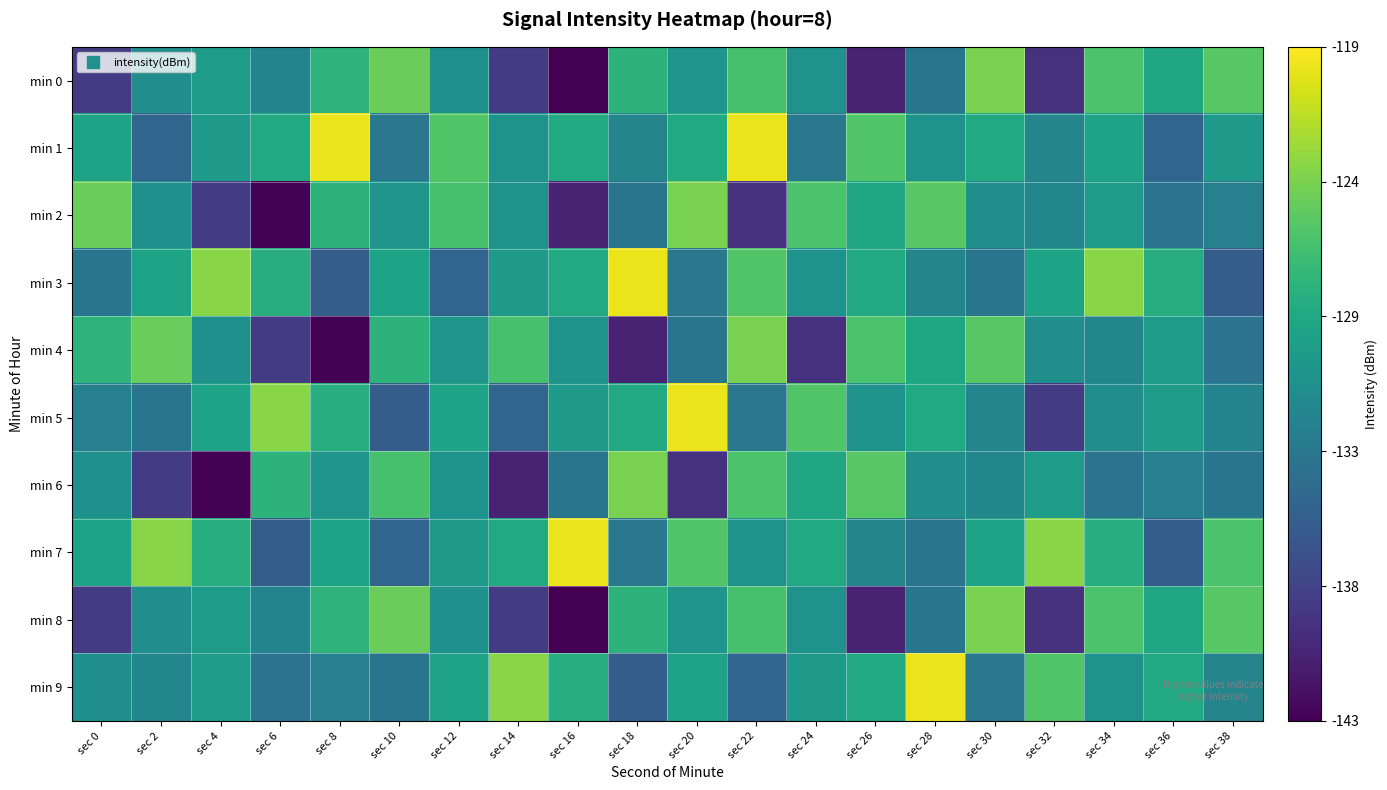

Reading left to right, transcribe all the data shown in this chart.

min 0: sec 0=-138.7	sec 2=-131.2	sec 4=-129.9	sec 6=-132.1	sec 8=-127.4	sec 10=-124.5	sec 12=-131.0	sec 14=-138.8	sec 16=-143.0	sec 18=-127.5	sec 20=-130.5	sec 22=-126.0	sec 24=-130.8	sec 26=-140.6	sec 28=-133.6	sec 30=-123.8	sec 32=-139.6	sec 34=-125.8	sec 36=-128.8	sec 38=-125.3
min 1: sec 0=-129.0	sec 2=-135.2	sec 4=-130.1	sec 6=-128.4	sec 8=-119.7	sec 10=-133.4	sec 12=-125.5	sec 14=-130.7	sec 16=-128.4	sec 18=-132.0	sec 20=-128.4	sec 22=-119.7	sec 24=-133.4	sec 26=-125.5	sec 28=-130.7	sec 30=-128.4	sec 32=-132.0	sec 34=-129.0	sec 36=-135.2	sec 38=-130.1
min 2: sec 0=-124.5	sec 2=-131.0	sec 4=-138.8	sec 6=-143.0	sec 8=-127.5	sec 10=-130.5	sec 12=-126.0	sec 14=-130.8	sec 16=-140.6	sec 18=-133.6	sec 20=-123.8	sec 22=-139.6	sec 24=-125.8	sec 26=-128.8	sec 28=-125.3	sec 30=-131.1	sec 32=-132.0	sec 34=-129.8	sec 36=-133.9	sec 38=-132.5
min 3: sec 0=-133.6	sec 2=-129.1	sec 4=-123.3	sec 6=-128.1	sec 8=-135.9	sec 10=-129.0	sec 12=-135.2	sec 14=-130.1	sec 16=-128.4	sec 18=-119.7	sec 20=-133.4	sec 22=-125.5	sec 24=-130.7	sec 26=-128.4	sec 28=-132.0	sec 30=-133.6	sec 32=-129.1	sec 34=-123.3	sec 36=-128.1	sec 38=-135.9
min 4: sec 0=-127.4	sec 2=-124.5	sec 4=-131.0	sec 6=-138.8	sec 8=-143.0	sec 10=-127.5	sec 12=-130.5	sec 14=-126.0	sec 16=-130.8	sec 18=-140.6	sec 20=-133.6	sec 22=-123.8	sec 24=-139.6	sec 26=-125.8	sec 28=-128.8	sec 30=-125.3	sec 32=-131.1	sec 34=-132.0	sec 36=-129.8	sec 38=-133.9
min 5: sec 0=-132.5	sec 2=-133.6	sec 4=-129.1	sec 6=-123.3	sec 8=-128.1	sec 10=-135.9	sec 12=-129.0	sec 14=-135.2	sec 16=-130.1	sec 18=-128.4	sec 20=-119.7	sec 22=-133.4	sec 24=-125.5	sec 26=-130.7	sec 28=-128.4	sec 30=-132.0	sec 32=-138.7	sec 34=-131.2	sec 36=-129.9	sec 38=-132.1
min 6: sec 0=-131.0	sec 2=-138.8	sec 4=-143.0	sec 6=-127.5	sec 8=-130.5	sec 10=-126.0	sec 12=-130.8	sec 14=-140.6	sec 16=-133.6	sec 18=-123.8	sec 20=-139.6	sec 22=-125.8	sec 24=-128.8	sec 26=-125.3	sec 28=-131.1	sec 30=-132.0	sec 32=-129.8	sec 34=-133.9	sec 36=-132.5	sec 38=-133.6
min 7: sec 0=-129.1	sec 2=-123.3	sec 4=-128.1	sec 6=-135.9	sec 8=-129.0	sec 10=-135.2	sec 12=-130.1	sec 14=-128.4	sec 16=-119.7	sec 18=-133.4	sec 20=-125.5	sec 22=-130.7	sec 24=-128.4	sec 26=-132.0	sec 28=-133.6	sec 30=-129.1	sec 32=-123.3	sec 34=-128.1	sec 36=-135.9	sec 38=-125.8
min 8: sec 0=-138.7	sec 2=-131.2	sec 4=-129.9	sec 6=-132.1	sec 8=-127.4	sec 10=-124.5	sec 12=-131.0	sec 14=-138.8	sec 16=-143.0	sec 18=-127.5	sec 20=-130.5	sec 22=-126.0	sec 24=-130.8	sec 26=-140.6	sec 28=-133.6	sec 30=-123.8	sec 32=-139.6	sec 34=-125.8	sec 36=-128.8	sec 38=-125.3
min 9: sec 0=-131.1	sec 2=-132.0	sec 4=-129.8	sec 6=-133.9	sec 8=-132.5	sec 10=-133.6	sec 12=-129.1	sec 14=-123.3	sec 16=-128.1	sec 18=-135.9	sec 20=-129.0	sec 22=-135.2	sec 24=-130.1	sec 26=-128.4	sec 28=-119.7	sec 30=-133.4	sec 32=-125.5	sec 34=-130.7	sec 36=-128.4	sec 38=-132.0